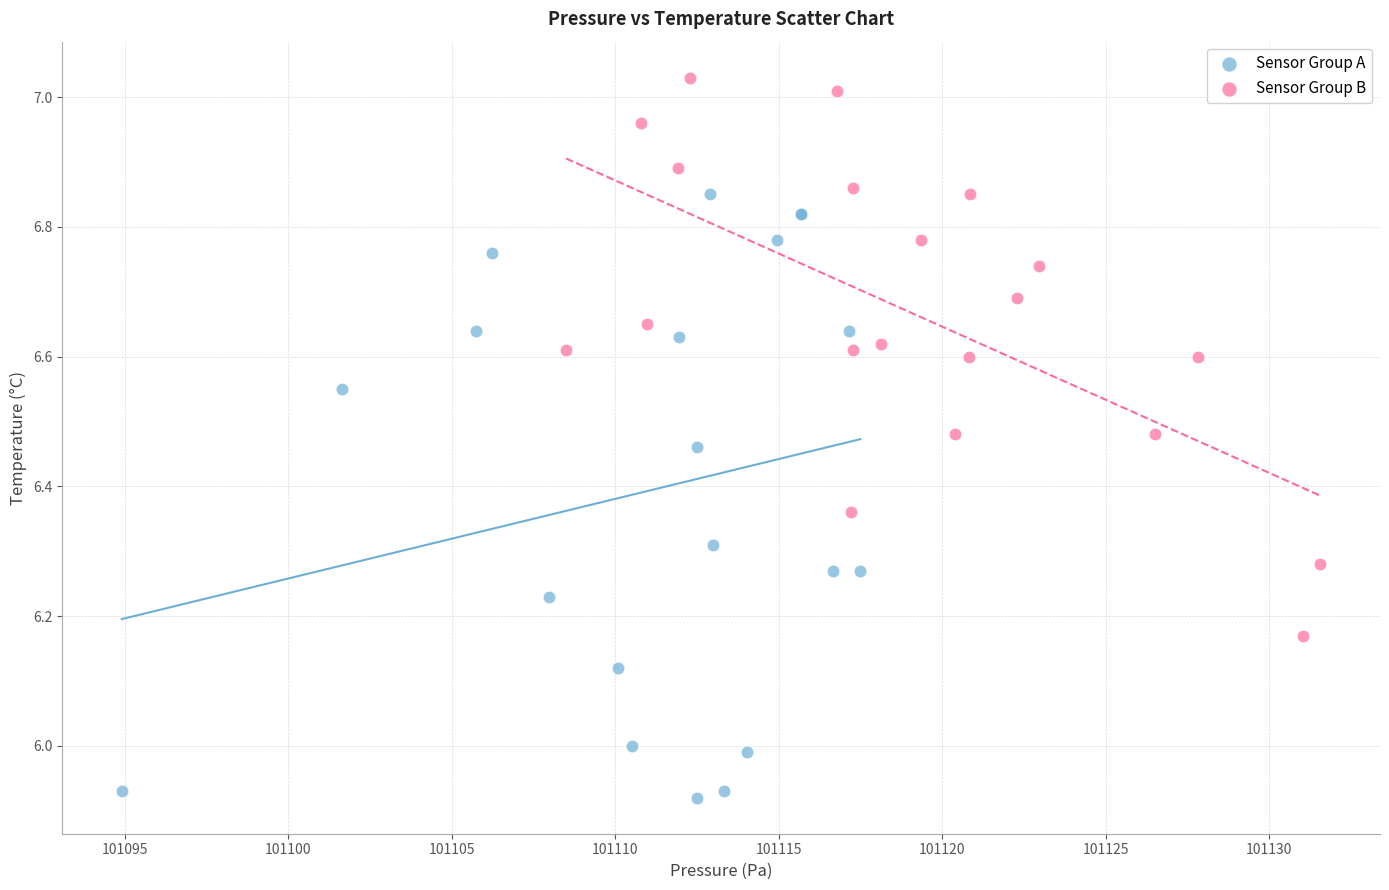

Which series has the largest Y range (max minus min)?

Sensor Group A